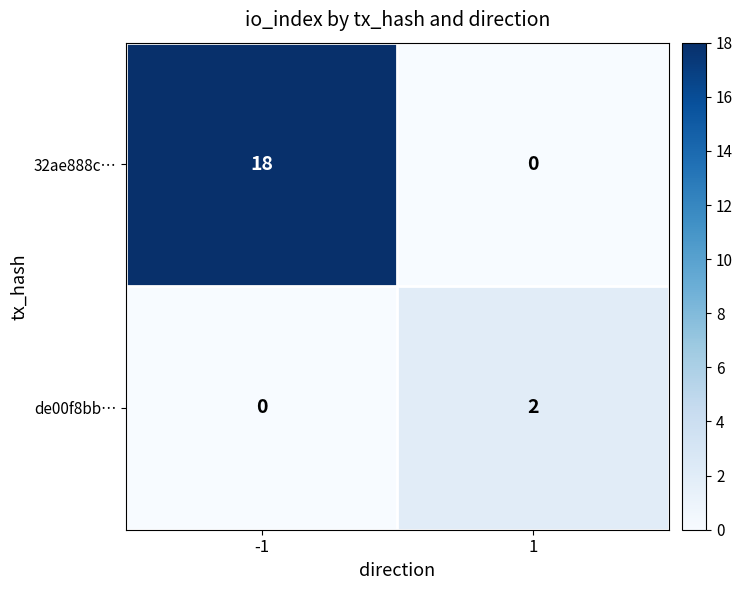

Reading left to right, list all the values displayed in this chart.

32ae888c…: -1=18	1=0
de00f8bb…: -1=0	1=2